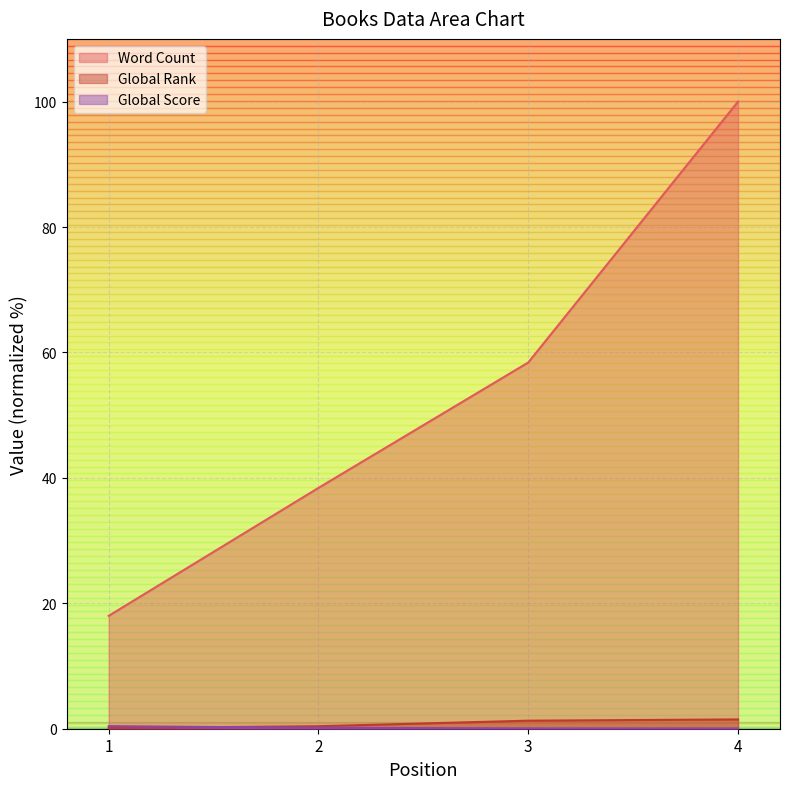

Rank the categories by Word Count value from highest to lowest.

4, 3, 2, 1